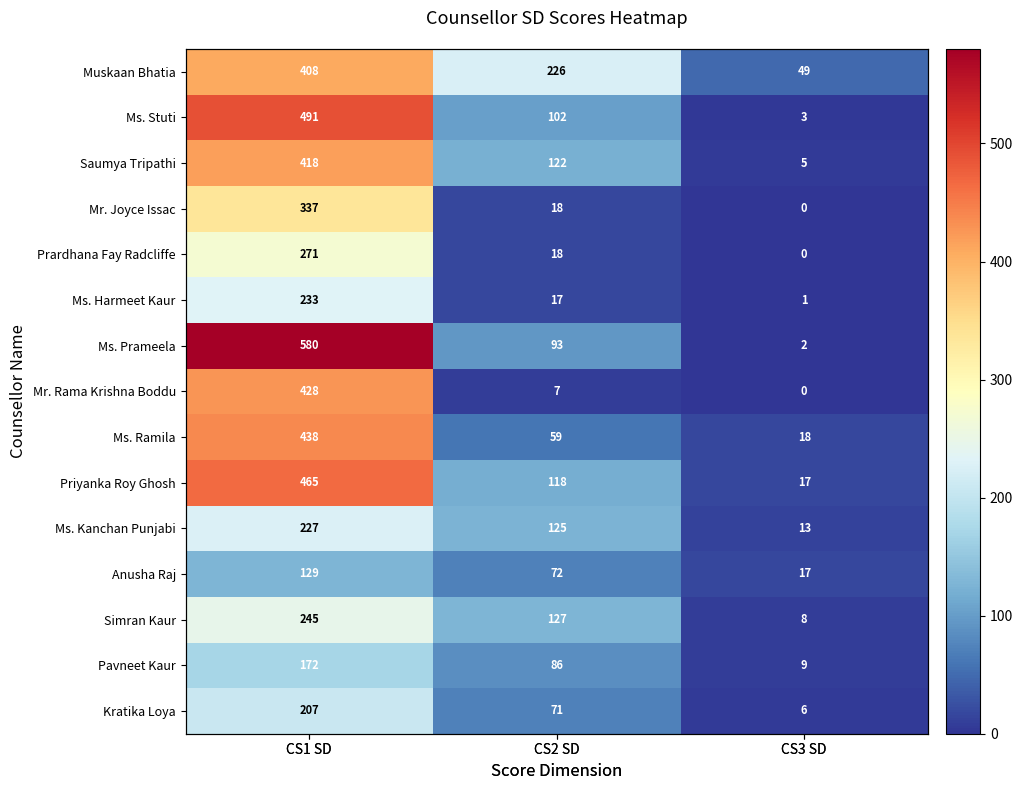

Rank the series at CS2 SD from lowest to highest value.

Mr. Rama Krishna Boddu, Ms. Harmeet Kaur, Mr. Joyce Issac, Prardhana Fay Radcliffe, Ms. Ramila, Kratika Loya, Anusha Raj, Pavneet Kaur, Ms. Prameela, Ms. Stuti, Priyanka Roy Ghosh, Saumya Tripathi, Ms. Kanchan Punjabi, Simran Kaur, Muskaan Bhatia